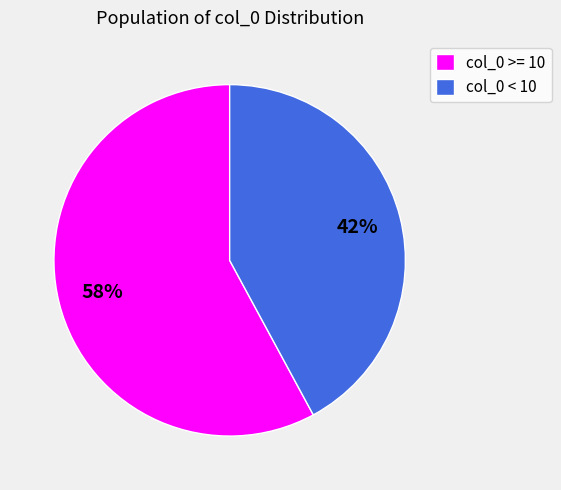

To the nearest percent, what is the combined percentage of col_0 >= 10 and col_0 < 10?

100%